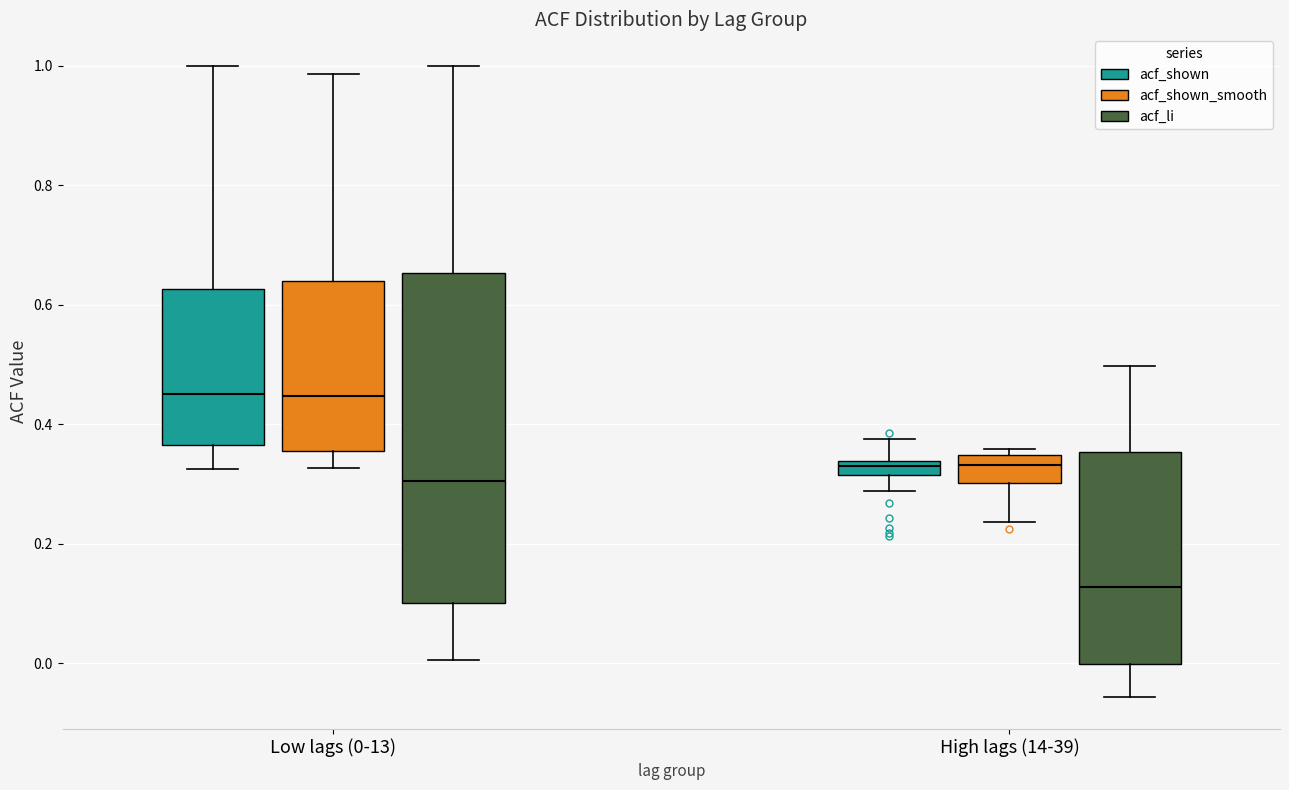

Which box is the tallest, from its lower edge to its upper edge?

Low lags (0-13) (acf_li)